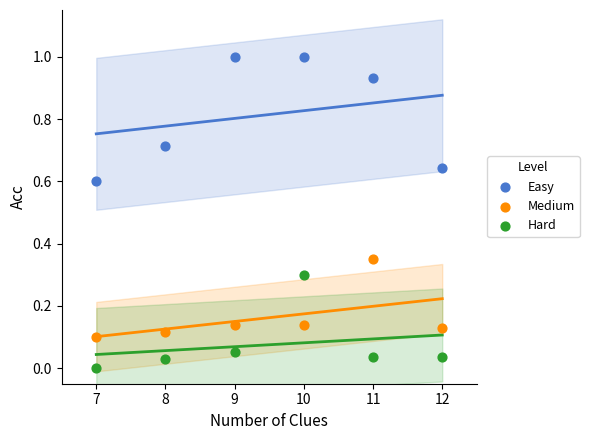

Which series contains the lowest Y value?

Hard